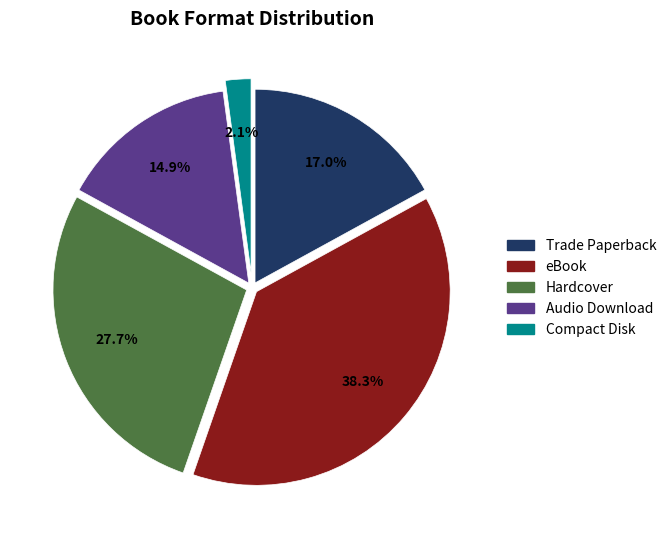

Is there any slice that represents more than half of the pie?

No